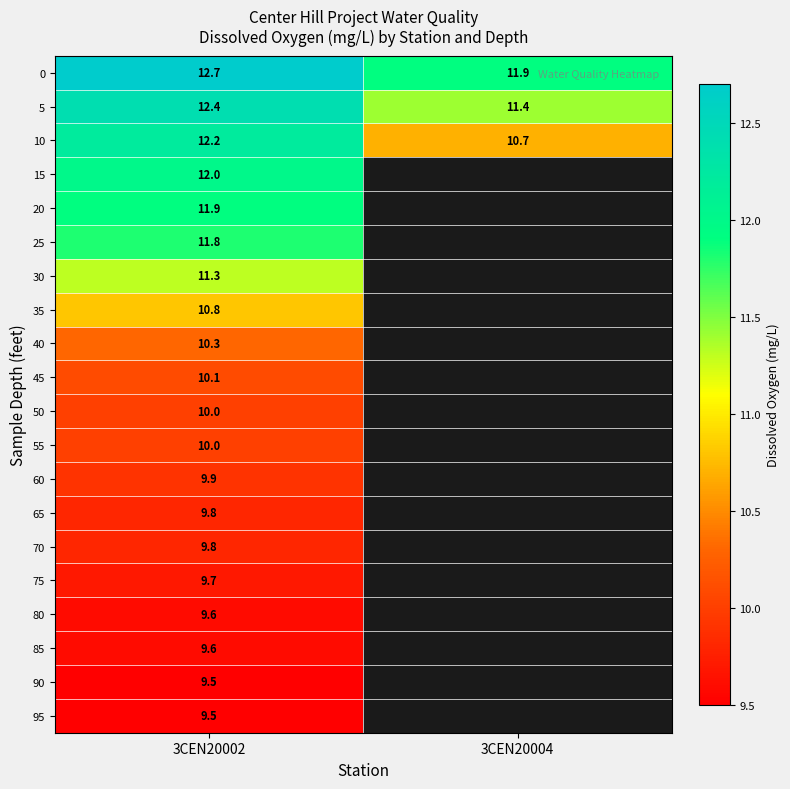

Is it true that 40 equals 10.3 at 3CEN20002?

True